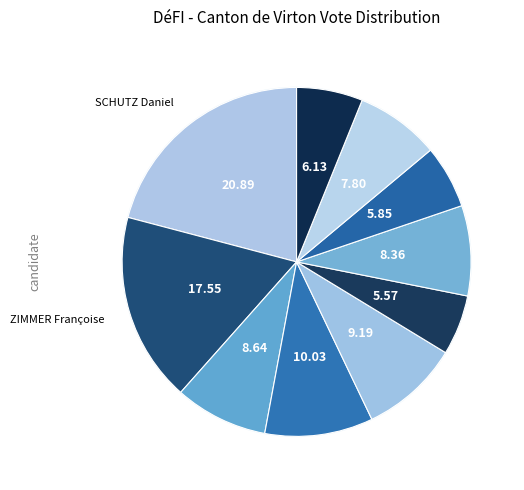

What percentage do LOUIS Marie-Josée and PIRONT Colette together represent?

18.4%